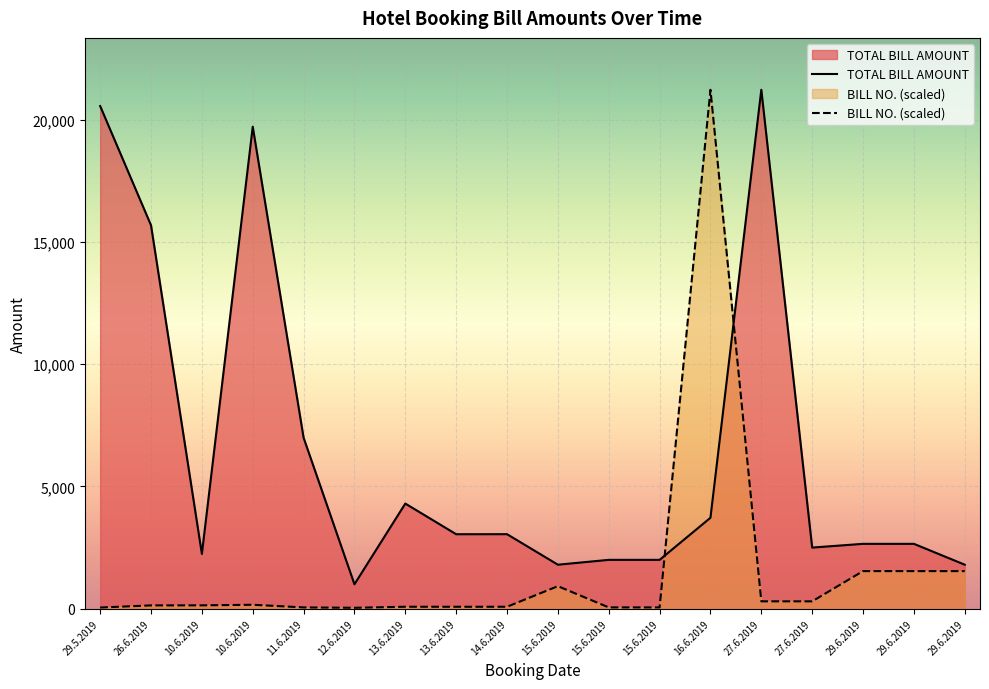

Which label corresponds to the smallest value in the chart?

12.6.2019